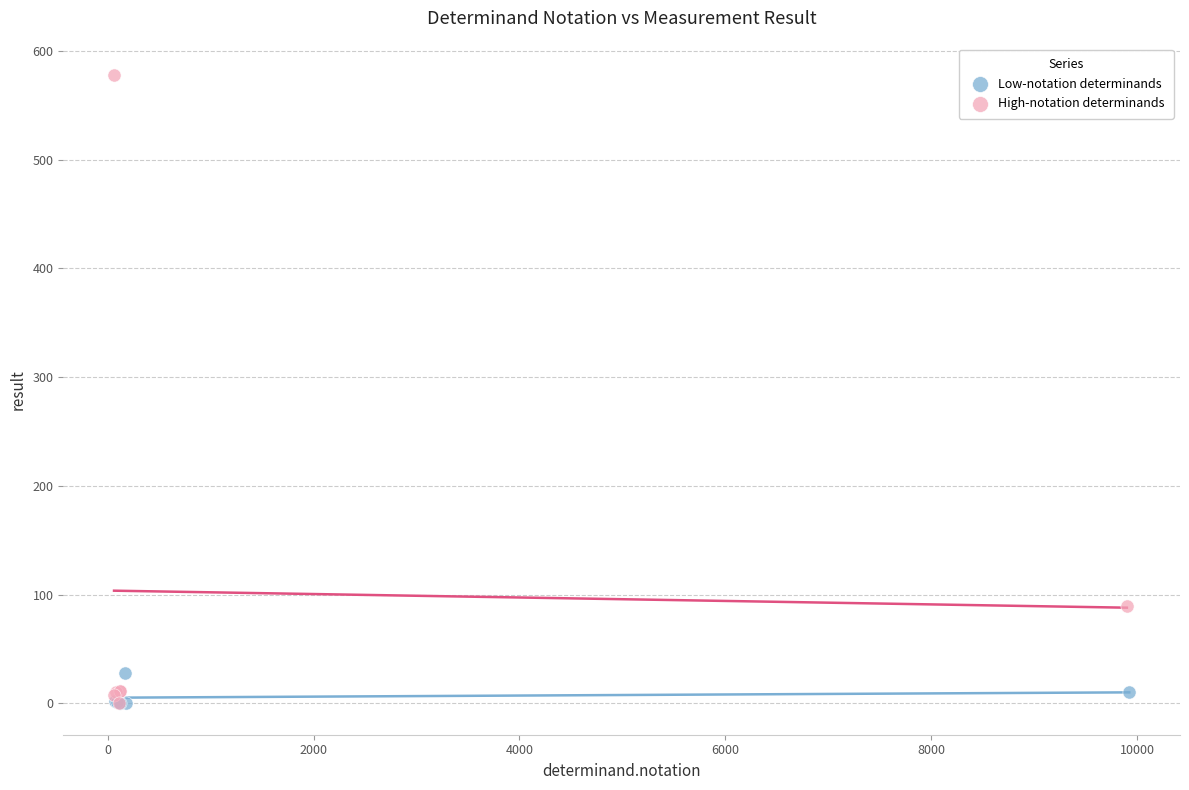

What are all the series names shown in the legend?

Low-notation determinands, High-notation determinands